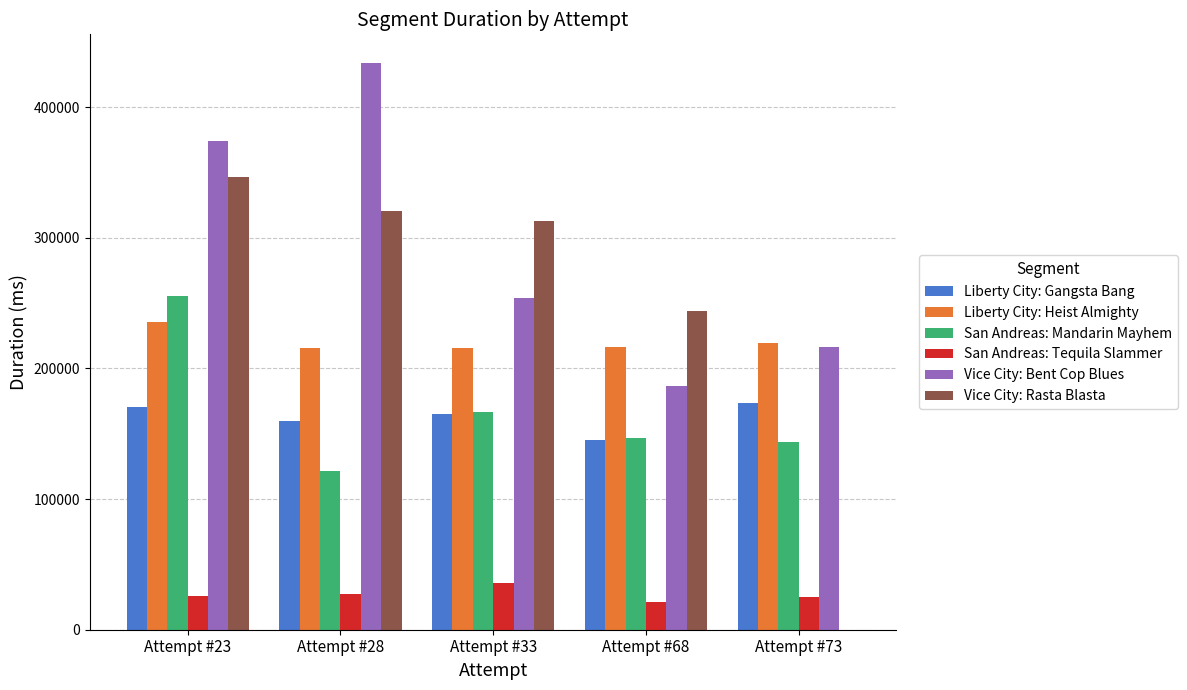

Between Attempt #28 and Attempt #73, which series saw the biggest shift?

Vice City: Rasta Blasta